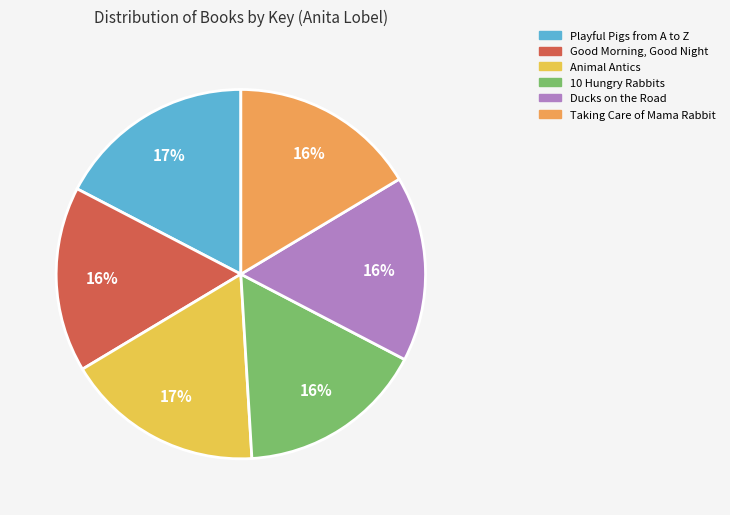

Do Good Morning, Good Night and Taking Care of Mama Rabbit together represent more than half of the pie?

No